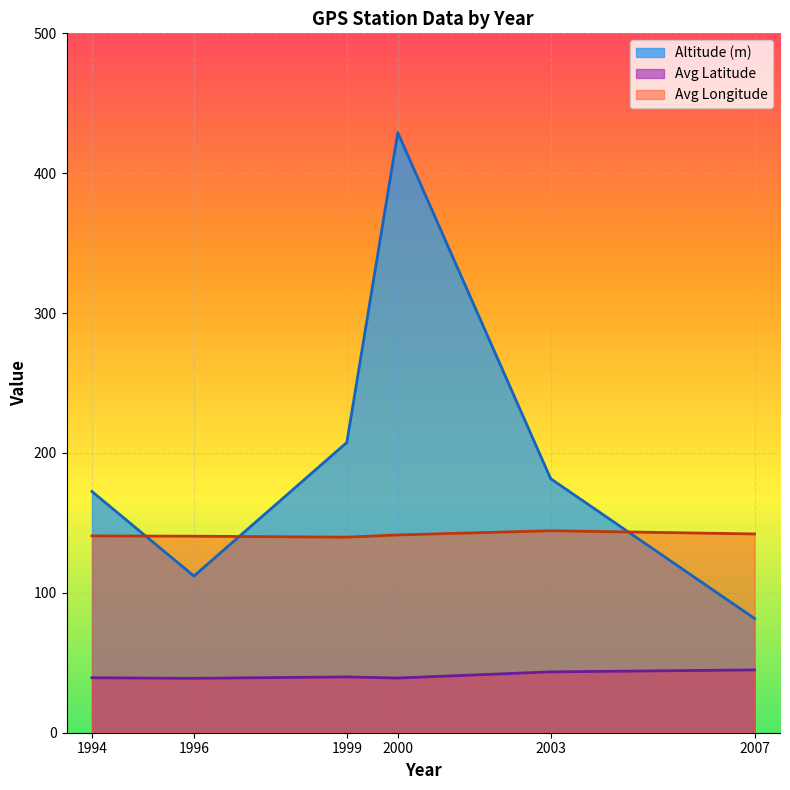

At 1999, list the series in order from smallest to largest.

Avg Latitude, Avg Longitude, Altitude (m)